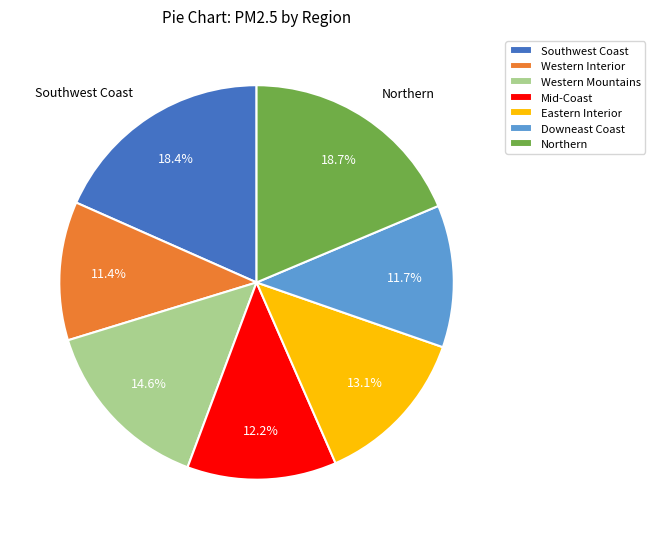

Approximately how many times larger is the value at Eastern Interior compared to Mid-Coast?

1.1